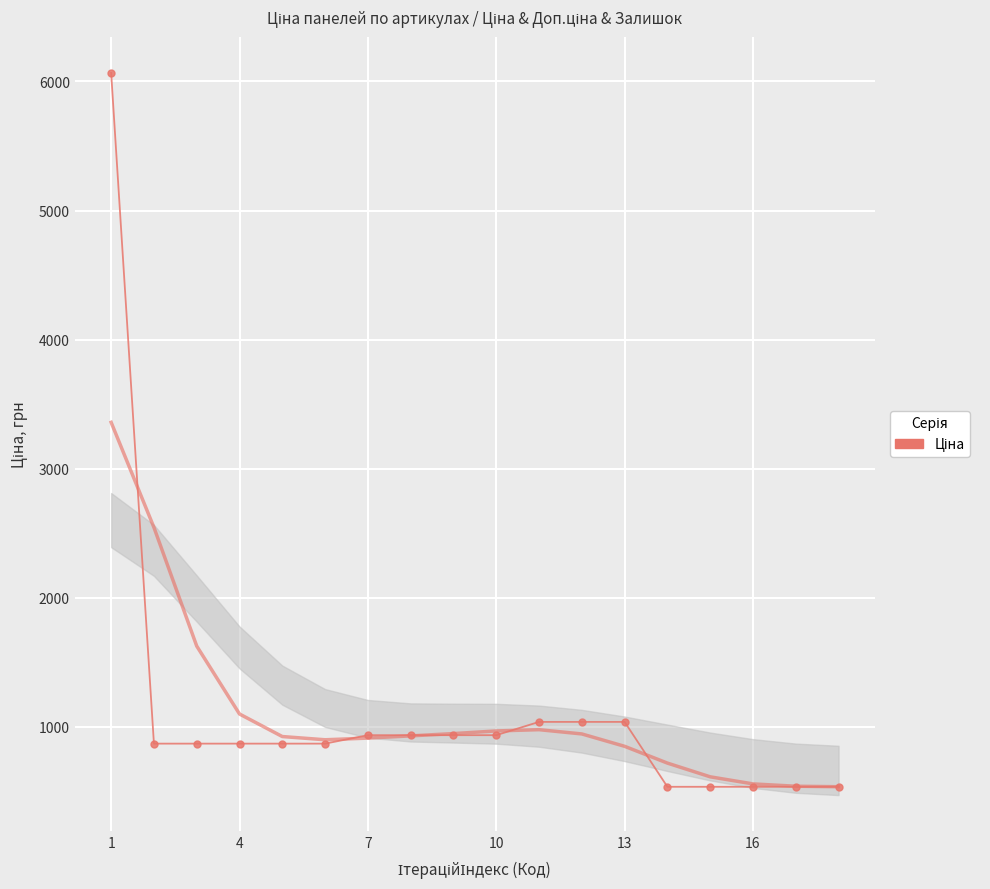

What is the minimum value shown in the chart?

533.5